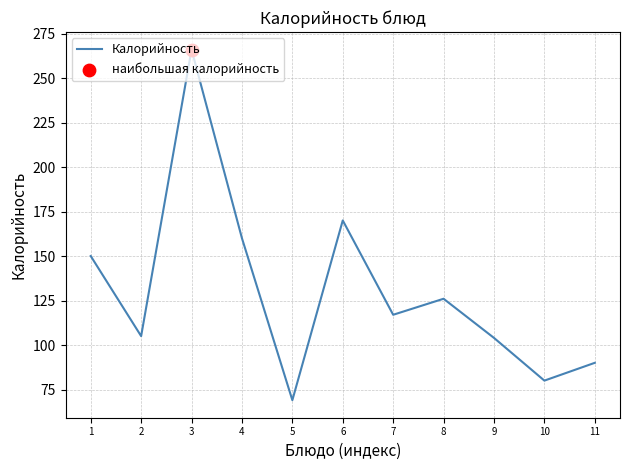

What is the ratio of the value at 4 to the value at 10?

2.0